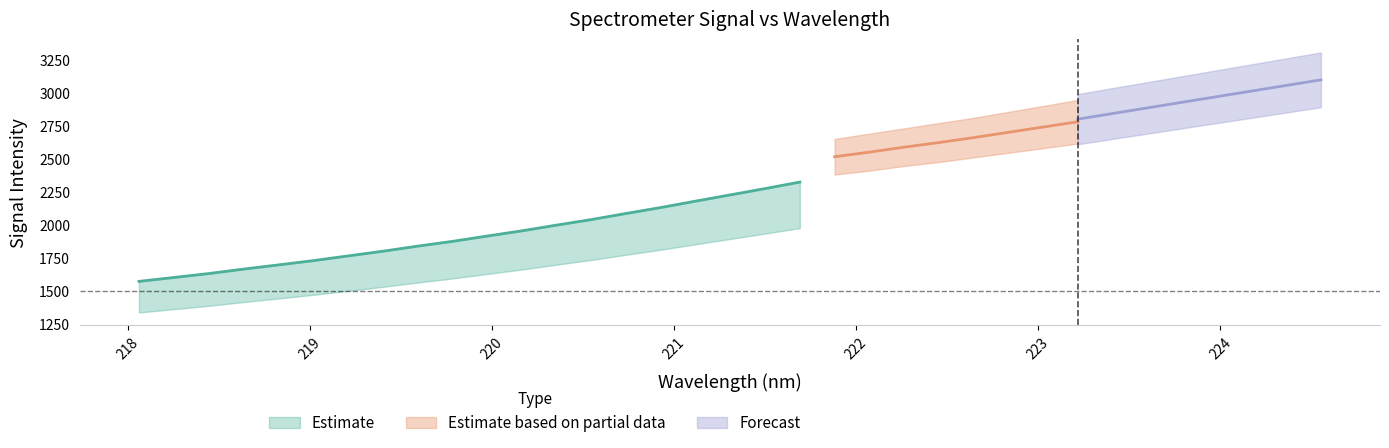

What is the difference between the second highest and second lowest values?

673.4